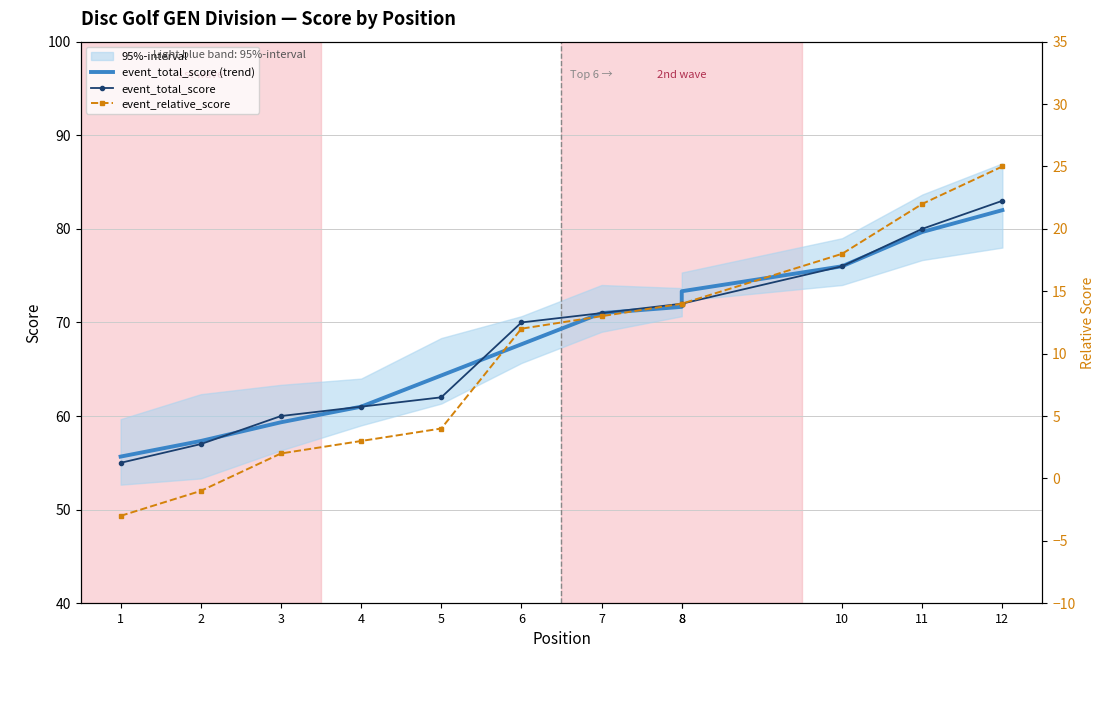

What is the average value of the event_total_score series?

68.2